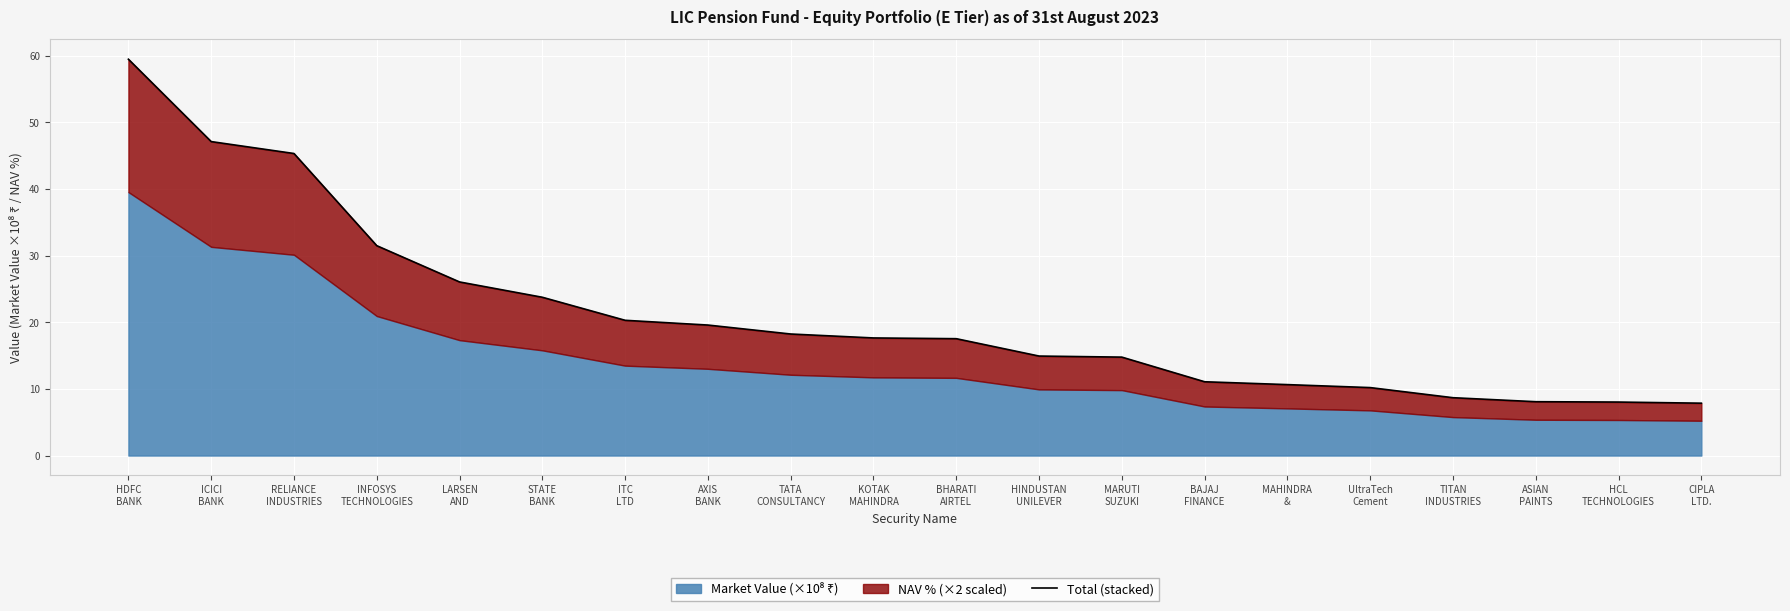

Where does the data first go above 17?

HDFC
BANK